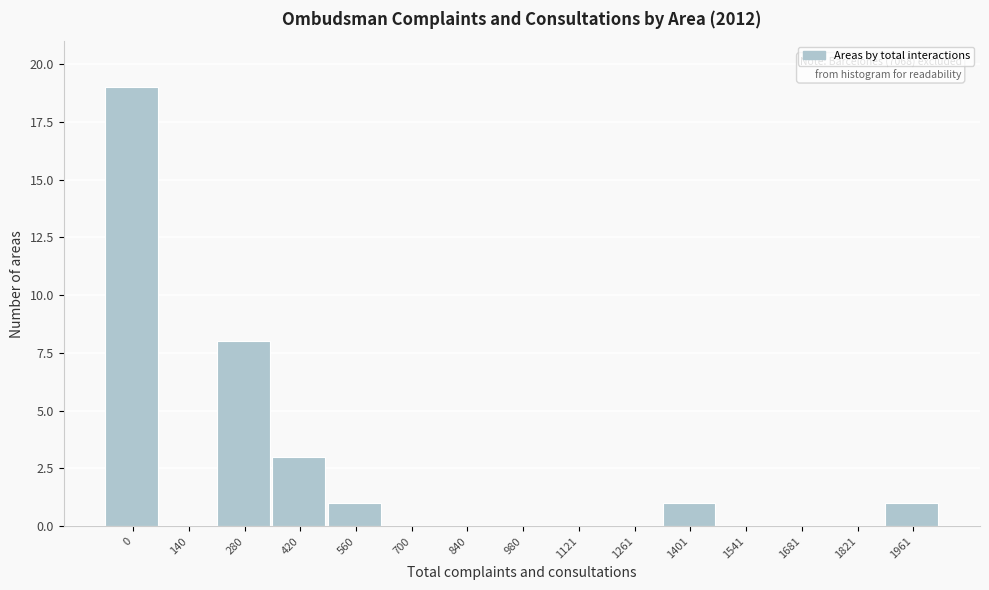

Reading left to right, transcribe all the data shown in this chart.

0=19	140=0	280=8	420=3	560=1	700=0	840=0	980=0	1121=0	1261=0	1401=1	1541=0	1681=0	1821=0	1961=1